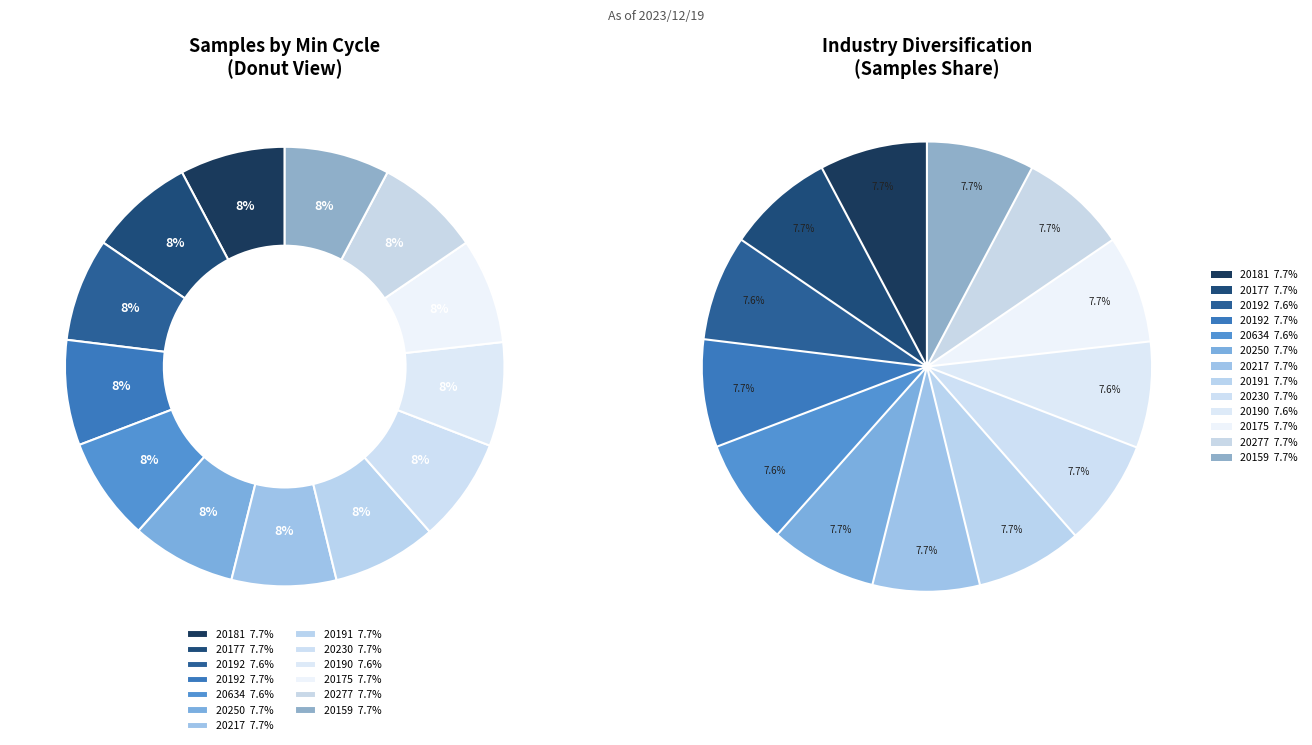

Is 28/20175 the majority of the pie?

No